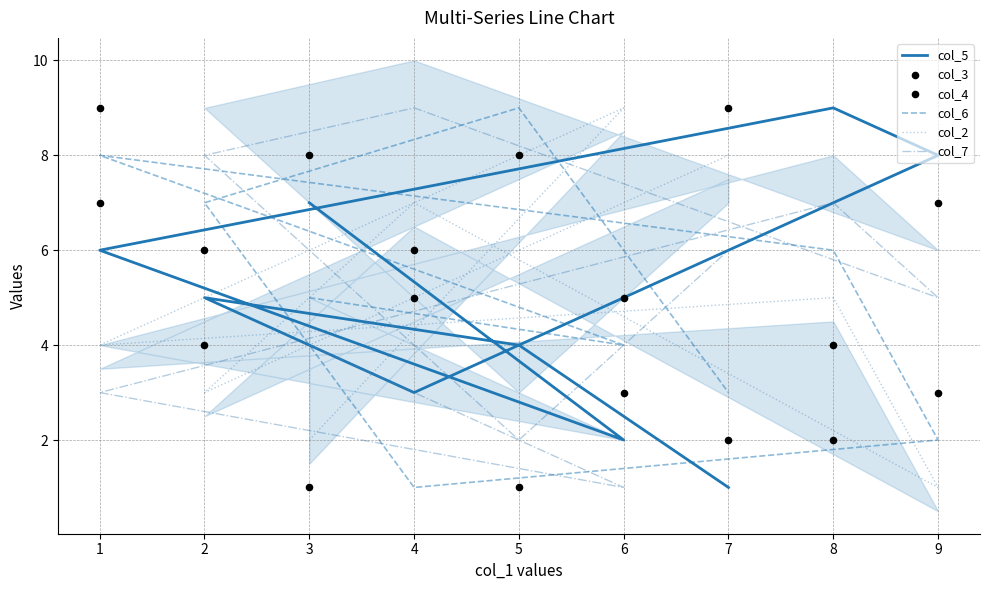

At how many categories does at least one series exceed 7?

9